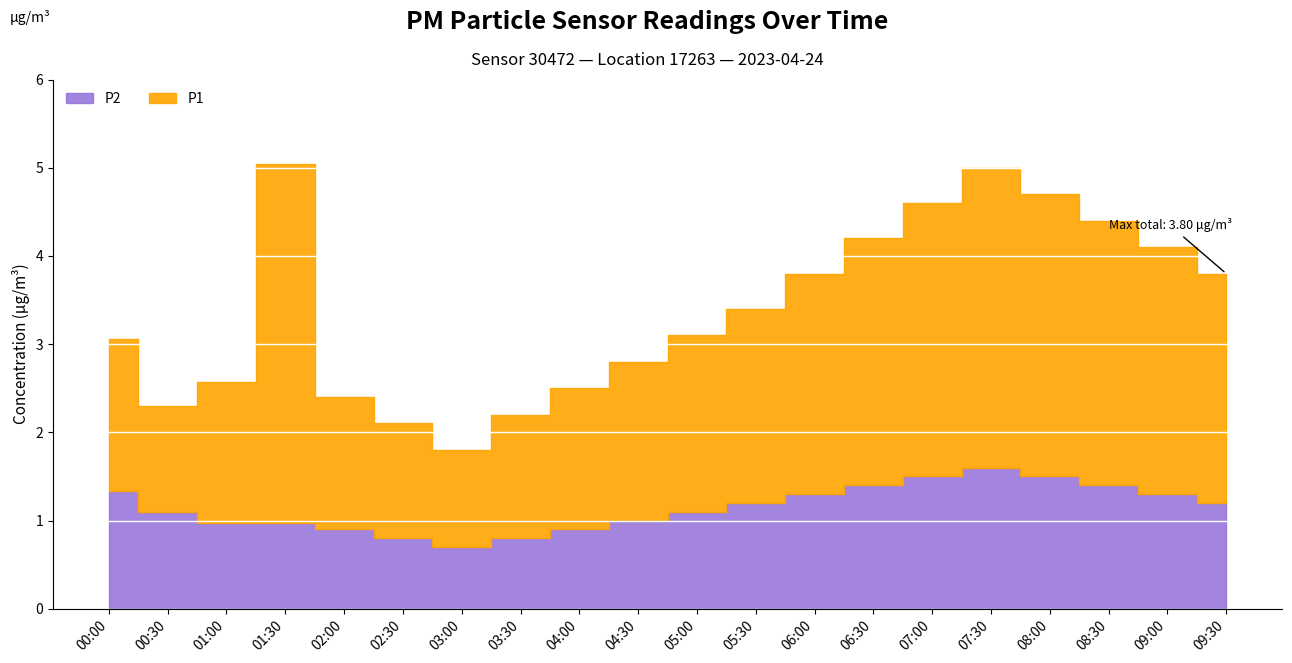

What is the average value of the P2 series?

1.1